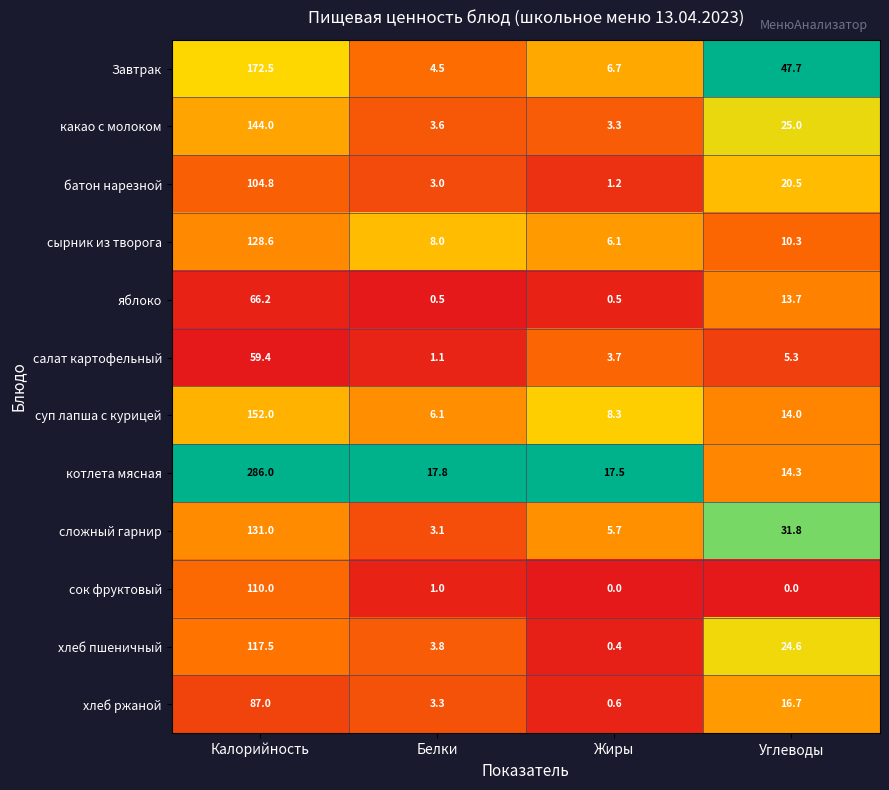

Which series changed the most between Калорийность and Белки?

котлета мясная